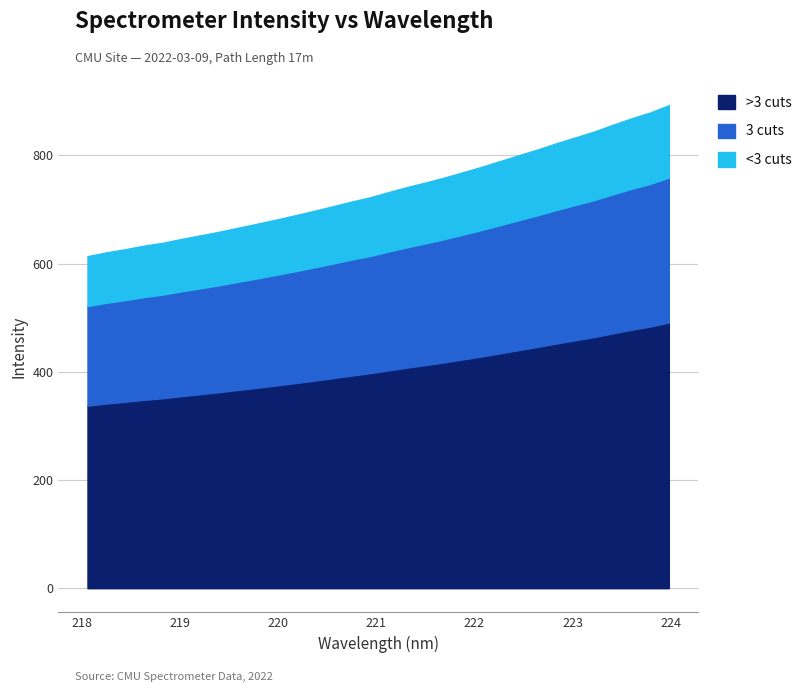

Is it true that the value at 223.9802 is 785.2?

False